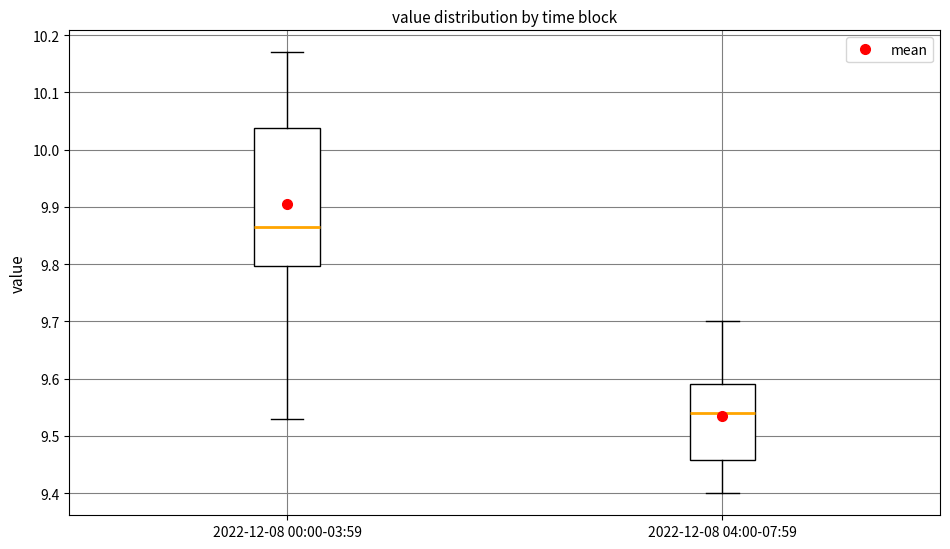

Which box has the lowest median line?

2022-12-08 04:00-07:59